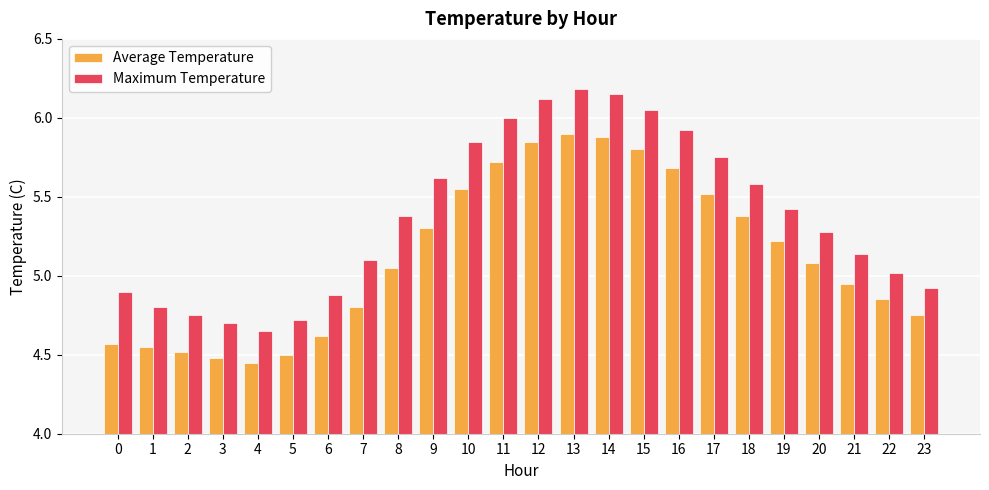

Between 1 and 4, which series saw the biggest shift?

Maximum Temperature